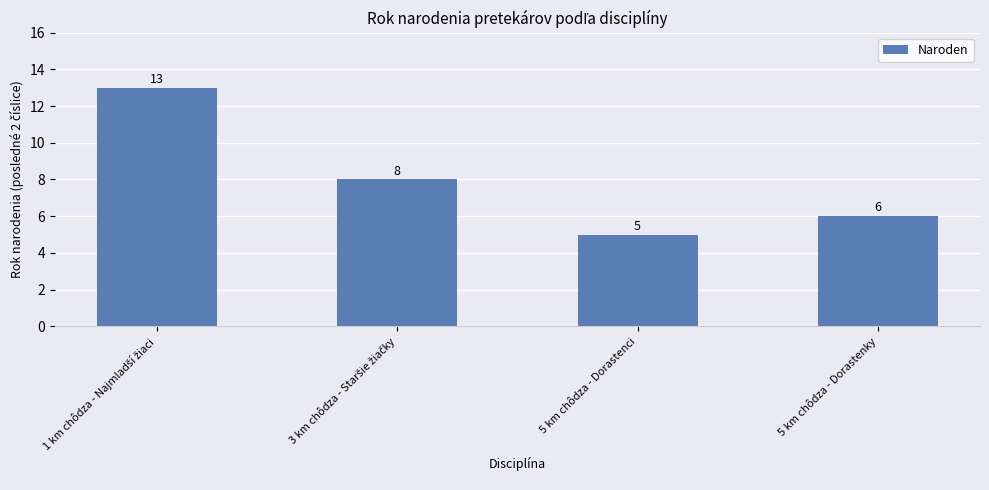

Does the chart contain any negative values?

No